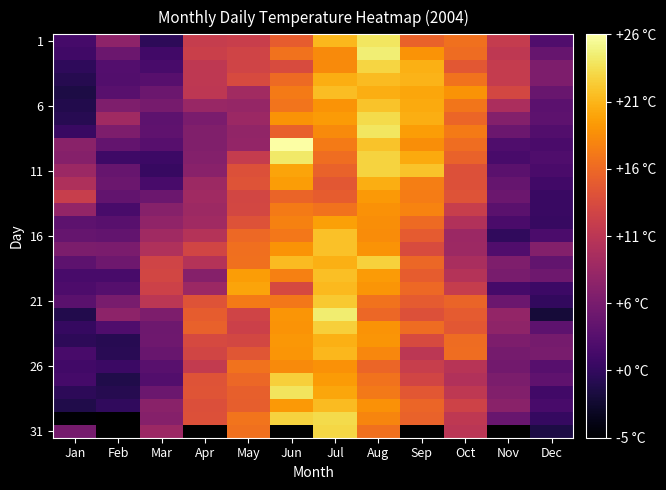

At how many categories does at least one series exceed 14?

7